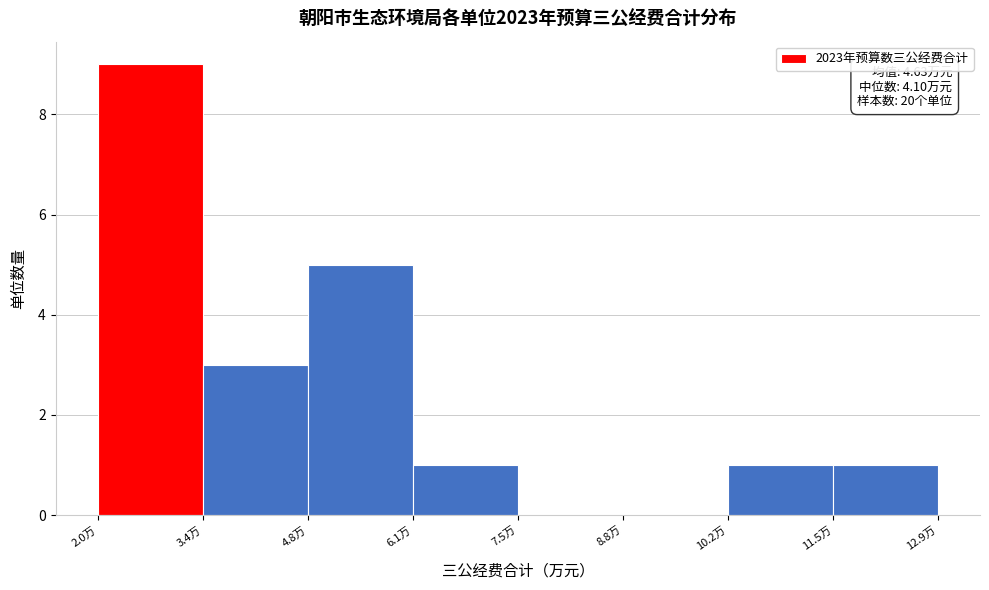

Which range on the x-axis has the tallest bar?

2.0 to 3.4